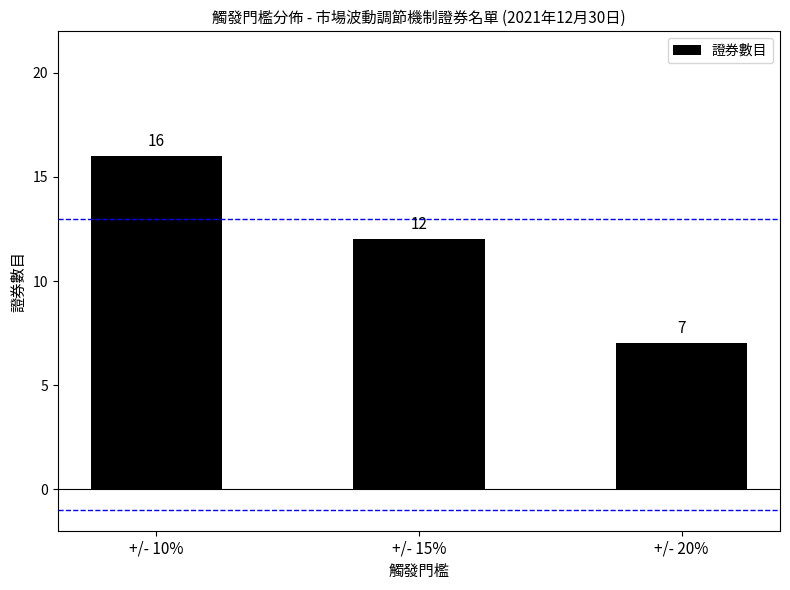

Reading left to right, transcribe all the data shown in this chart.

+/- 10%=16	+/- 15%=12	+/- 20%=7